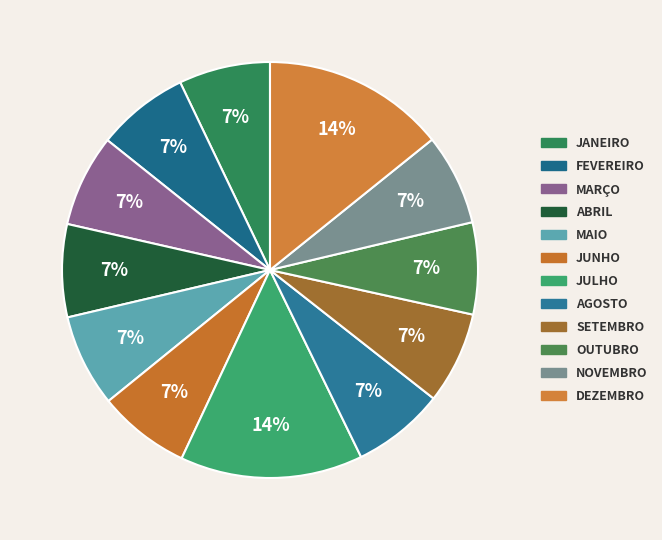

Does any single category account for the majority?

No